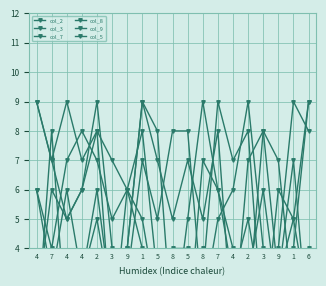

True or false: col_9 and col_2 intersect in this chart.

True